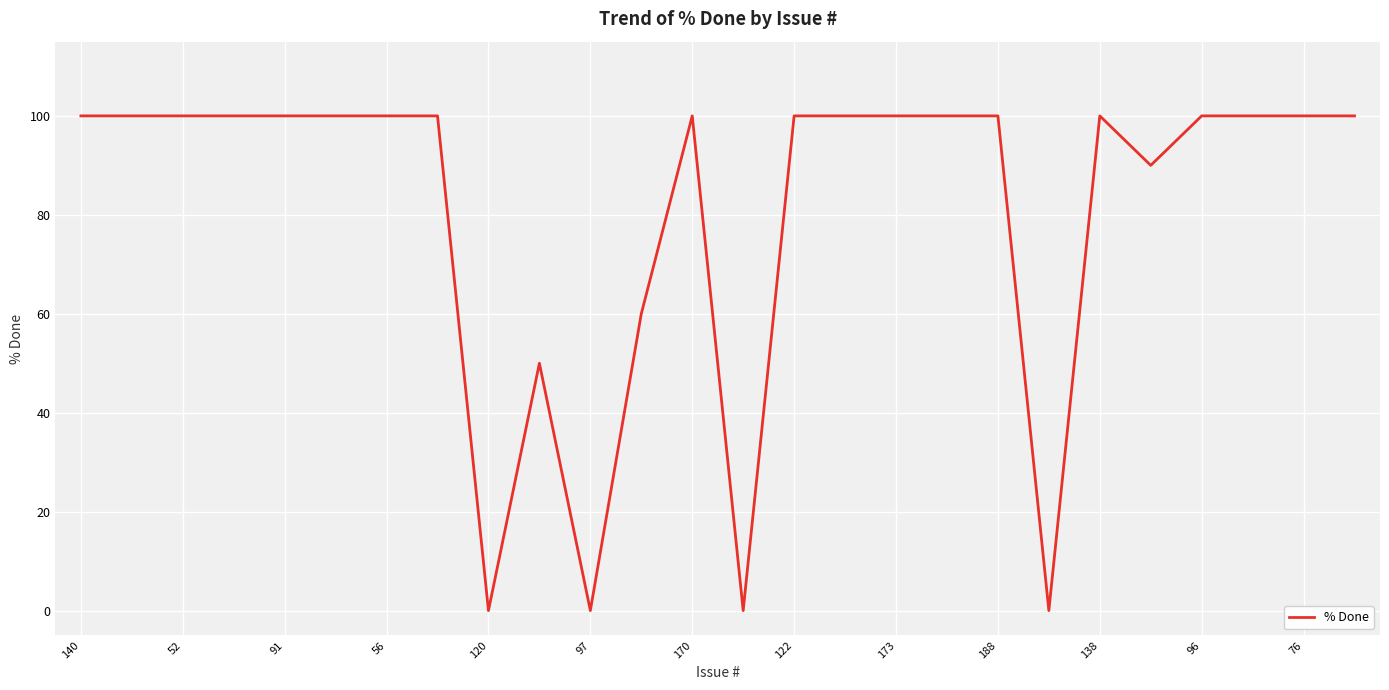

What is the greatest value displayed?

100